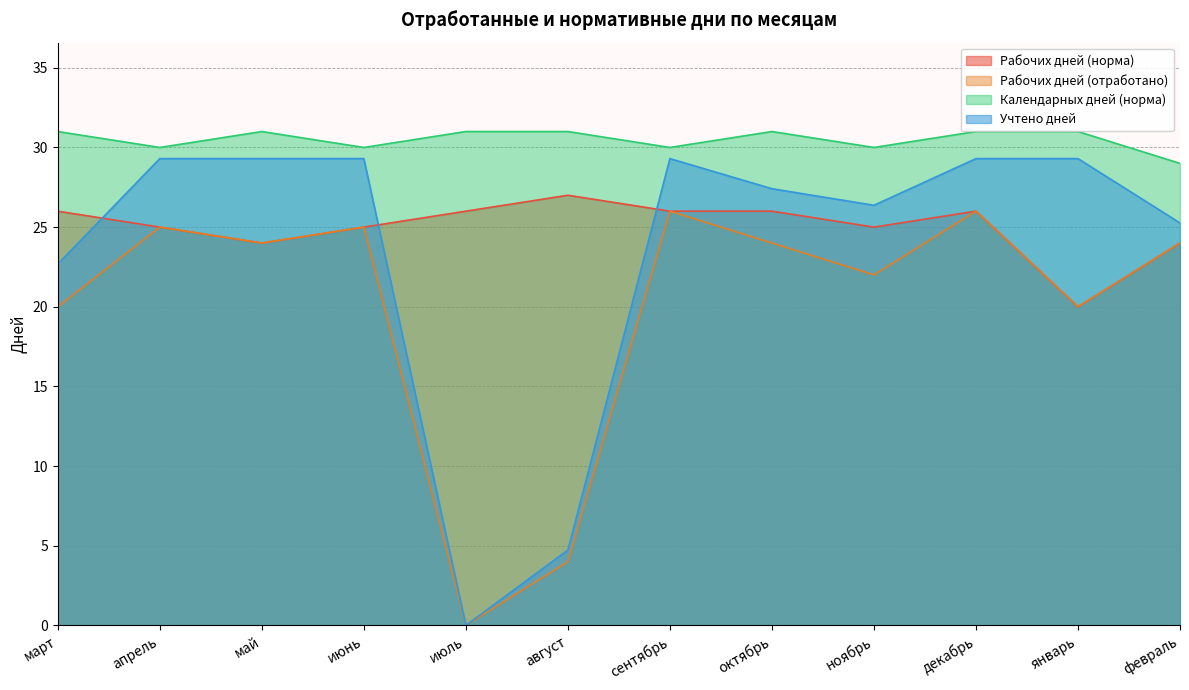

Which category has the highest value across all series?

март